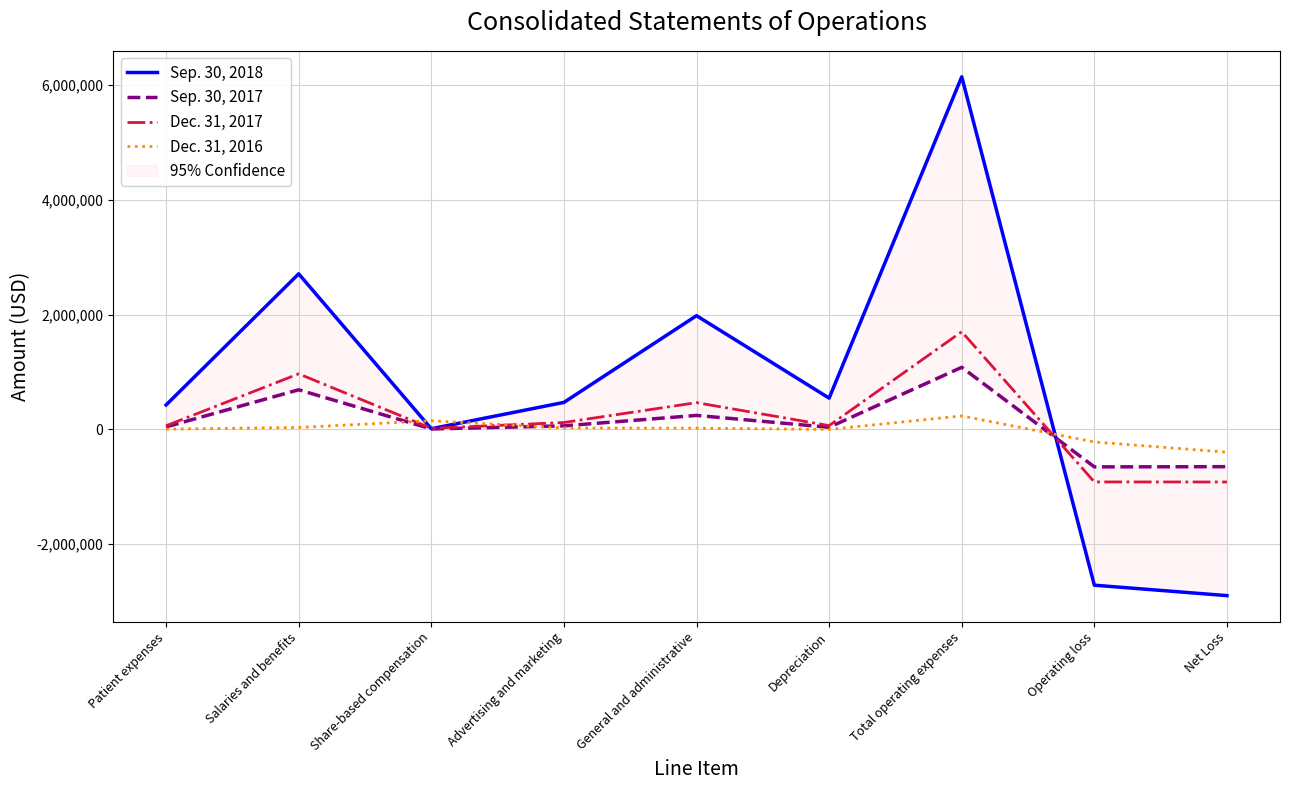

Rank the series by their maximum value, from highest to lowest.

Sep. 30, 2018, Dec. 31, 2017, Sep. 30, 2017, Dec. 31, 2016